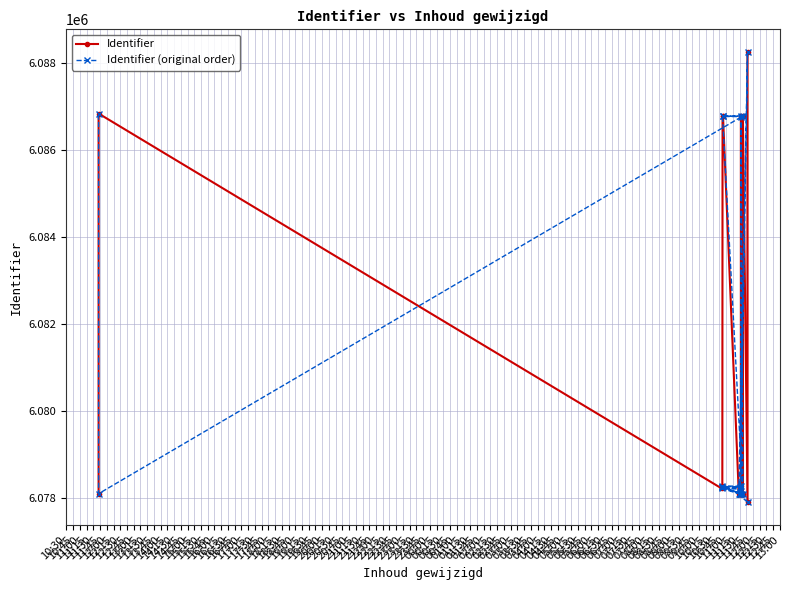

What is the difference between the highest and lowest values at 11:45?

56